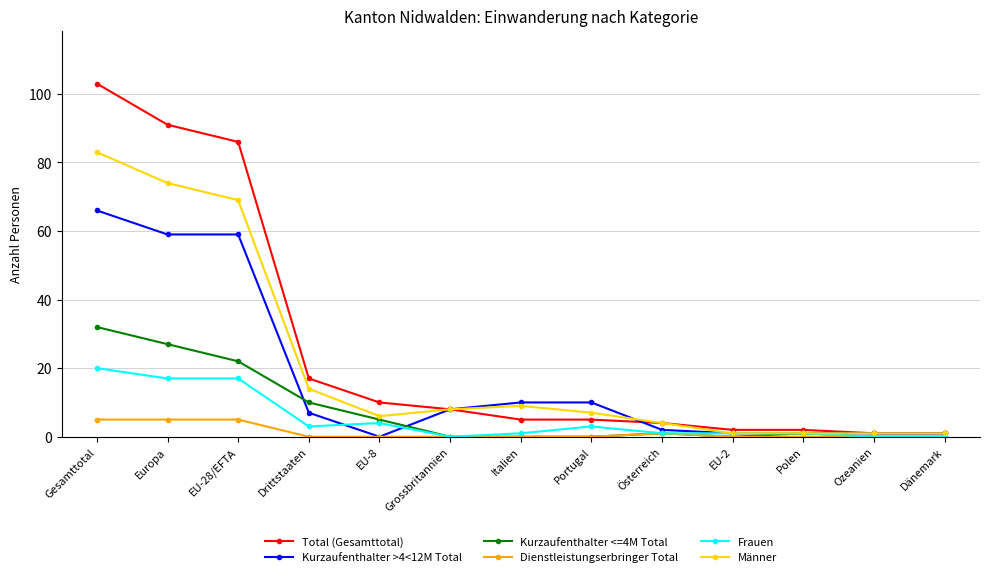

At which category does Männer reach its first local peak?

Italien